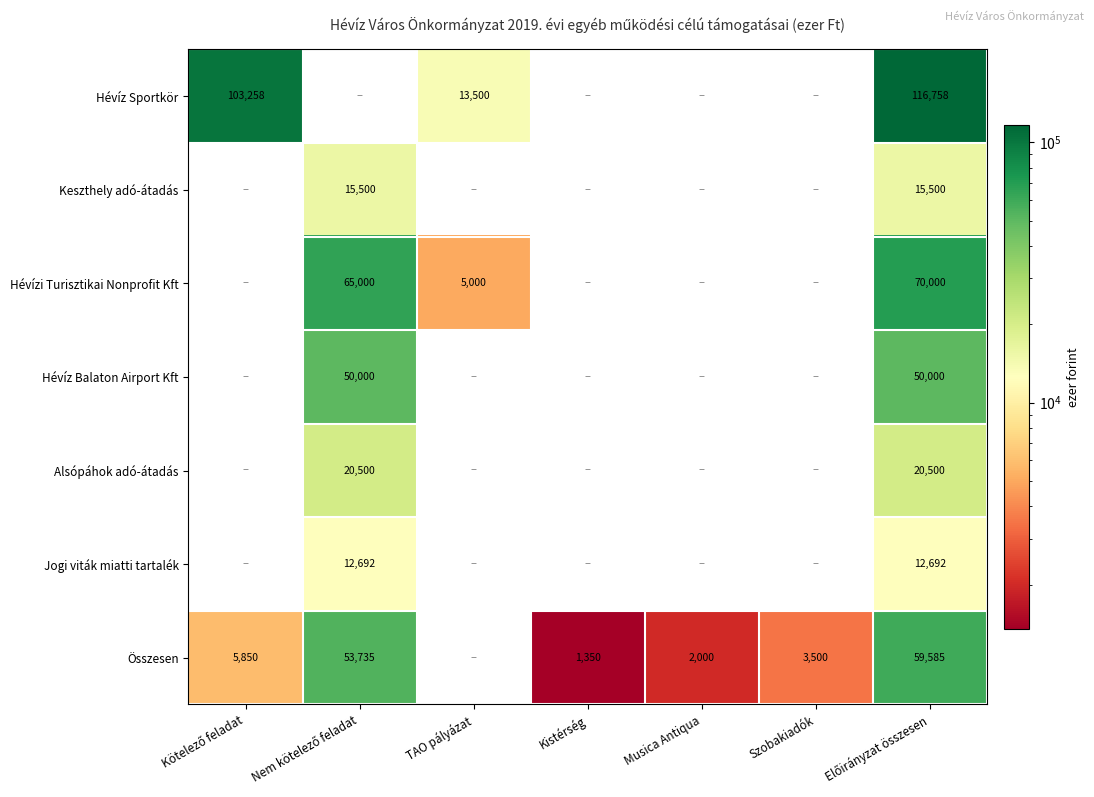

What is the difference between the highest and lowest values at Szobakiadók?

3500